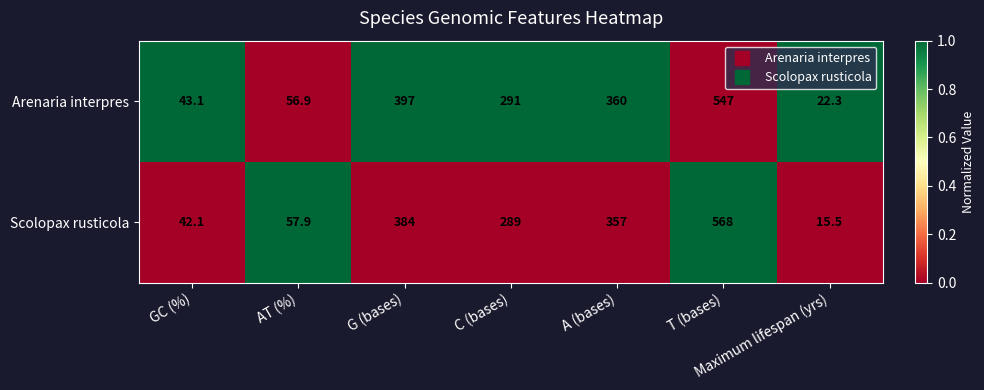

Where does the Scolopax rusticola series first go above 289?

G (bases)